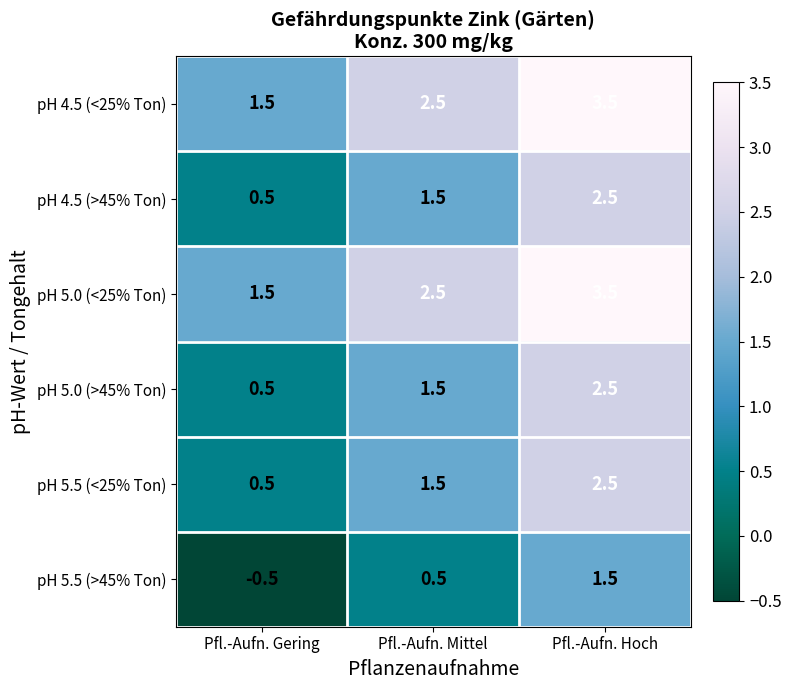

Is it true that pH 5.0 (>45% Ton) equals 1.5 at Pfl.-Aufn. Mittel?

True